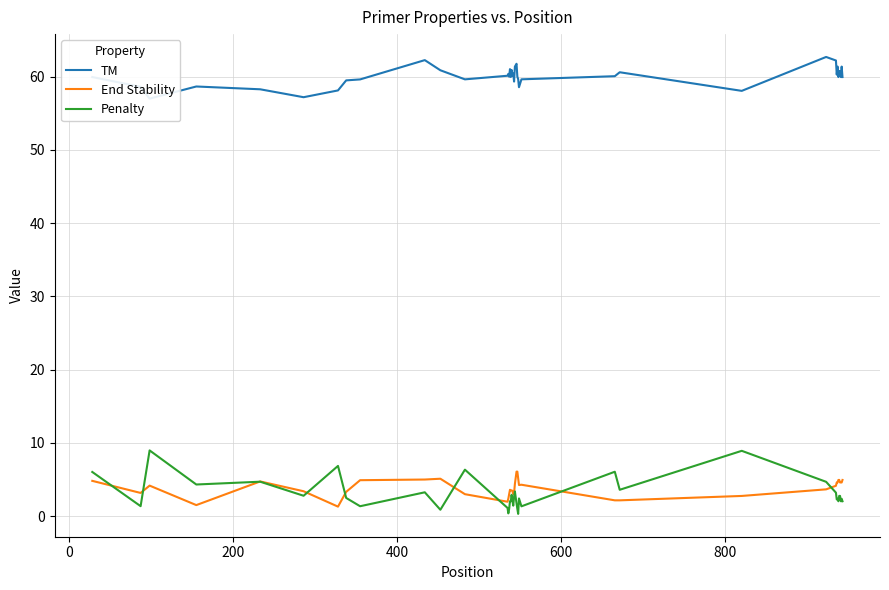

What are all the series names shown in the legend?

TM, End Stability, Penalty